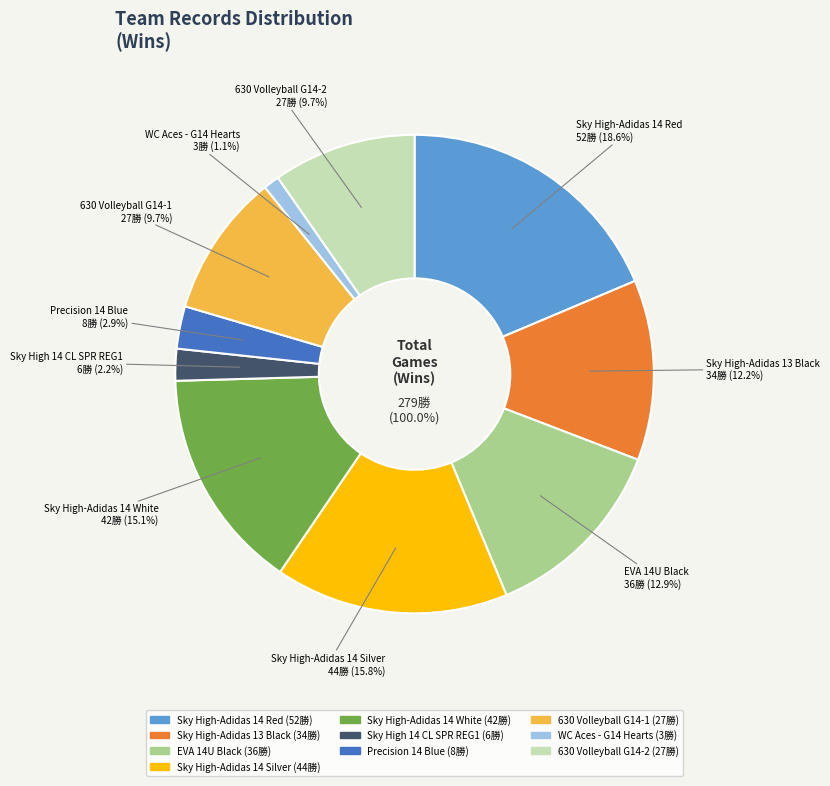

Does Sky High 14 CL SPR REG1 account for over 50% of the chart?

No